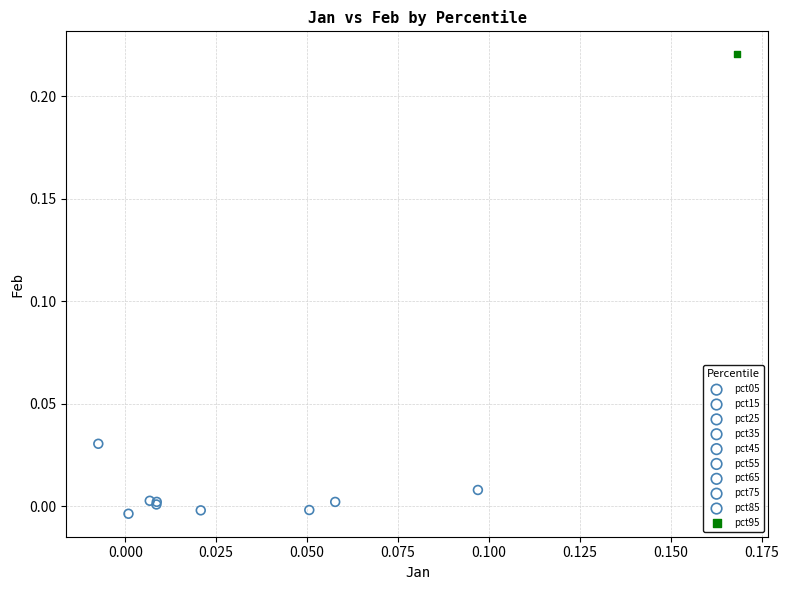

What are all the series names shown in the legend?

pct05, pct15, pct25, pct35, pct45, pct55, pct65, pct75, pct85, pct95